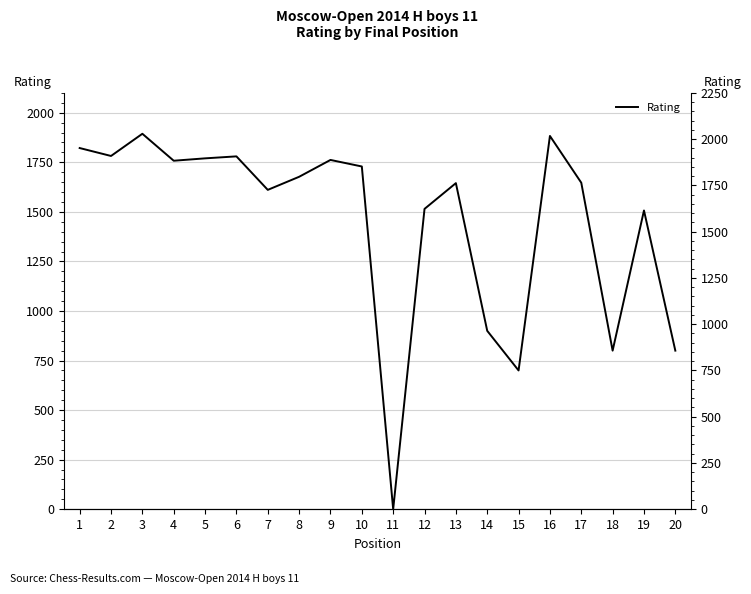

Reading left to right, transcribe all the data shown in this chart.

1822	1782	1894	1758	1770	1780	1611	1677	1762	1729	0	1515	1645	900	700	1883	1647	800	1507	800